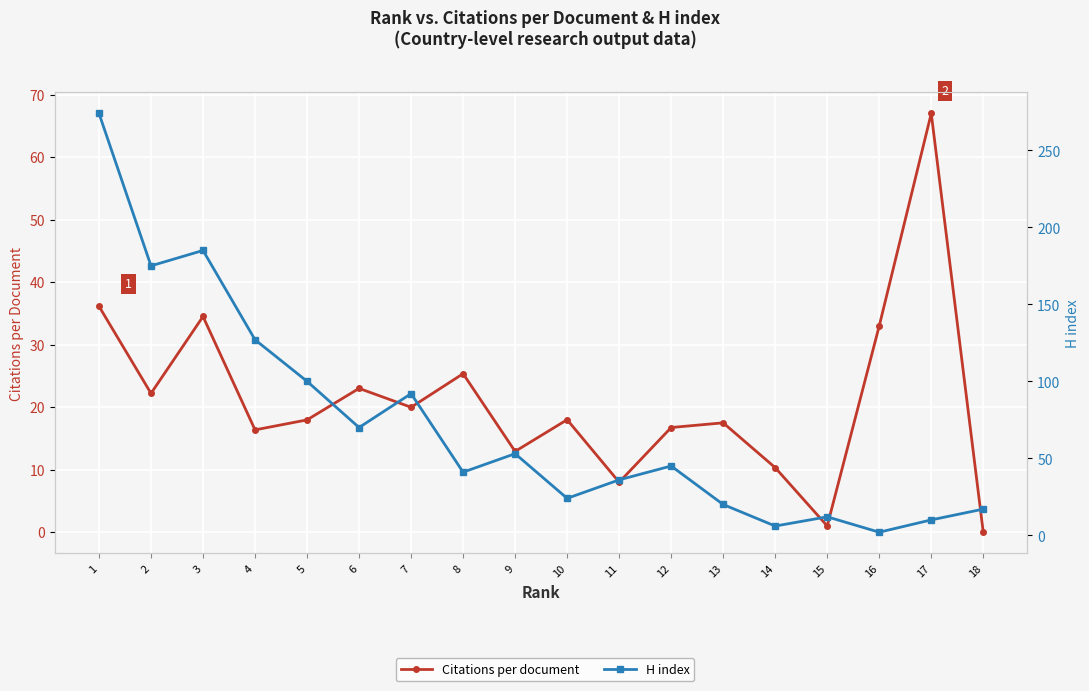

True or false: Citations per document has a value of 20.0 at 7.

True